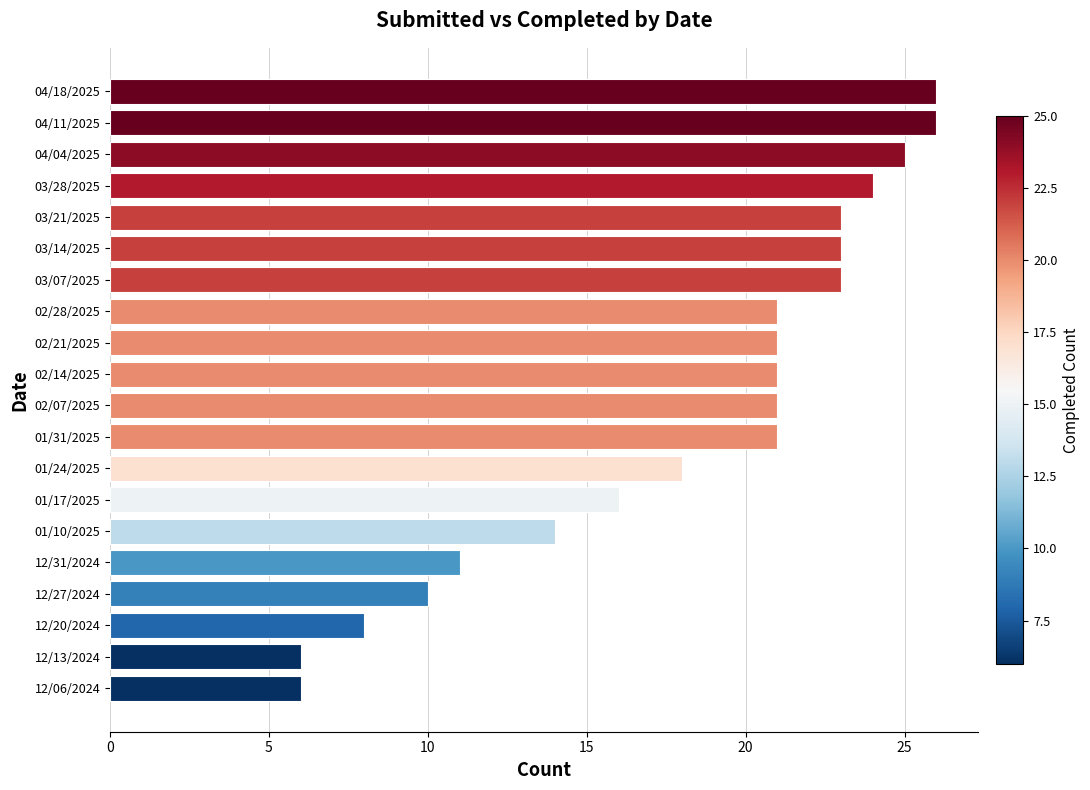

What is the difference between the maximum and second lowest values?

20